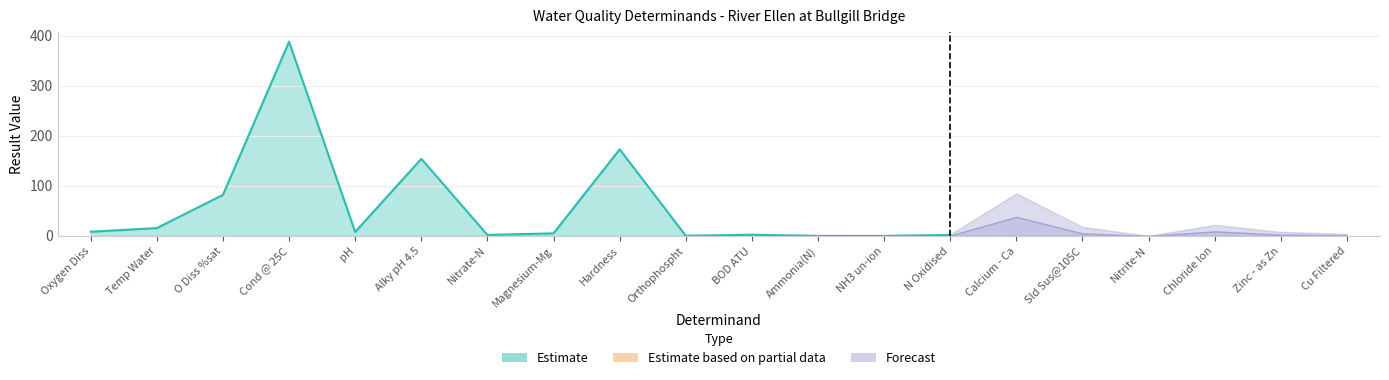

True or false: Forecast_lower and Oxygen Diss intersect in this chart.

False